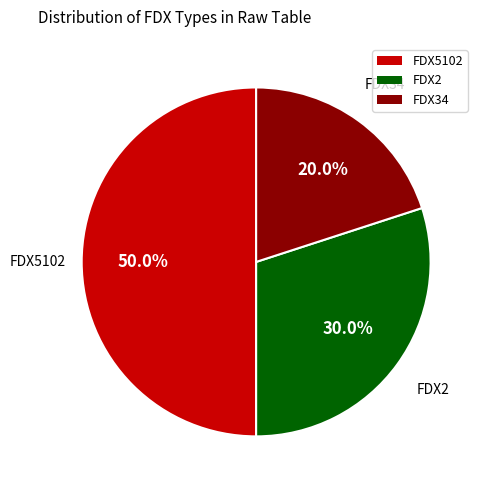

Which slice is the smallest?

FDX34